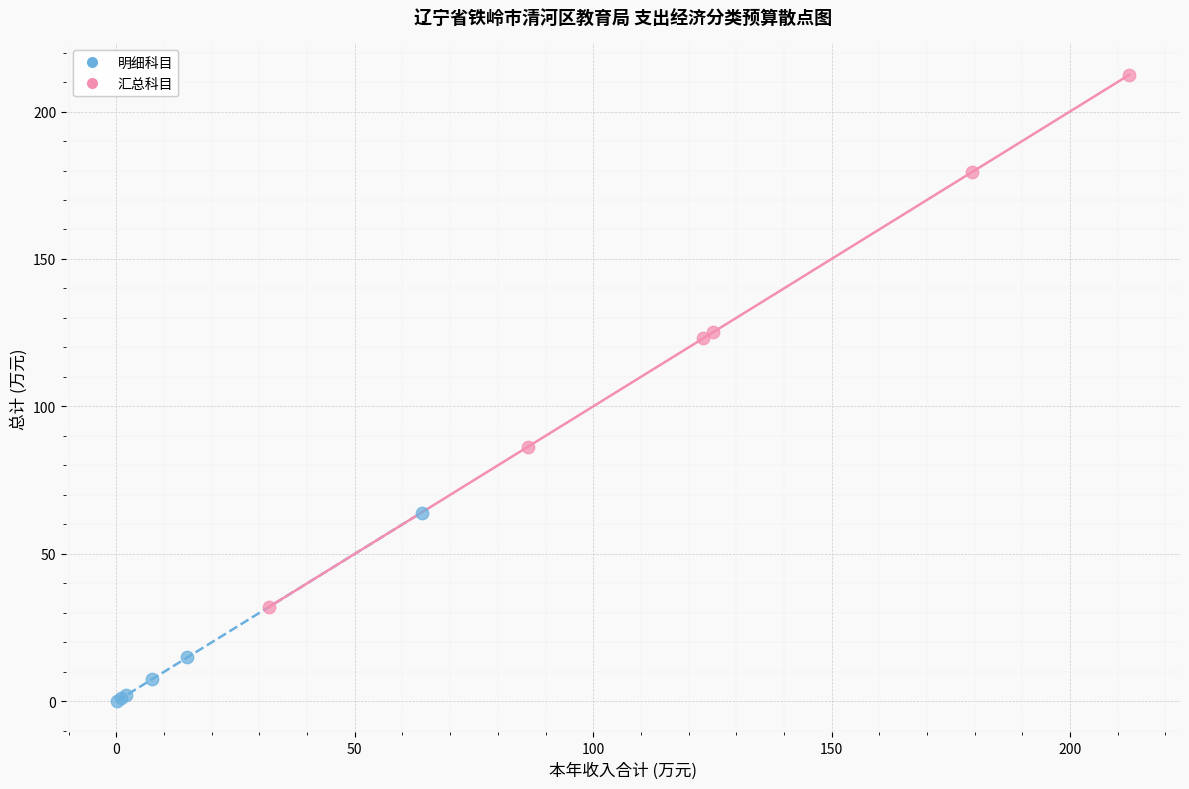

Which series contains the lowest Y value?

明细科目